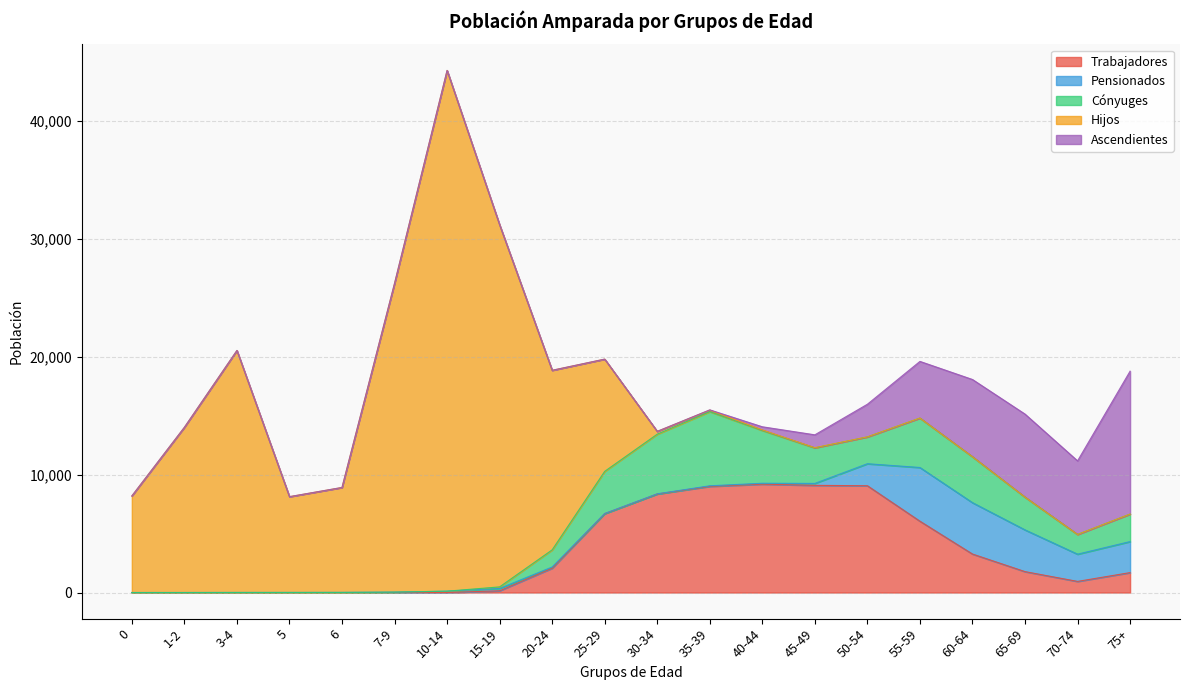

True or false: Ascendientes and Cónyuges cross at least once.

True